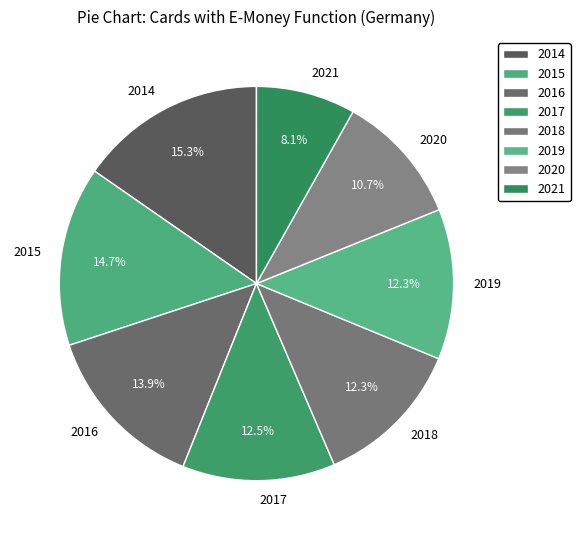

Is there a majority slice in this chart?

No